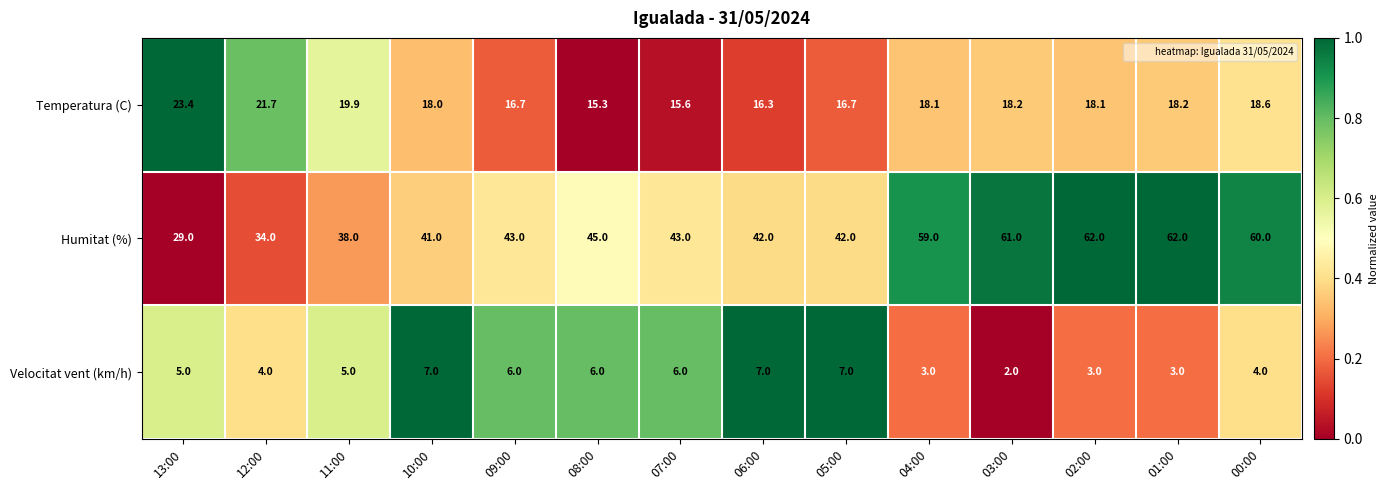

What is the total value across all series at 04:00?

80.1